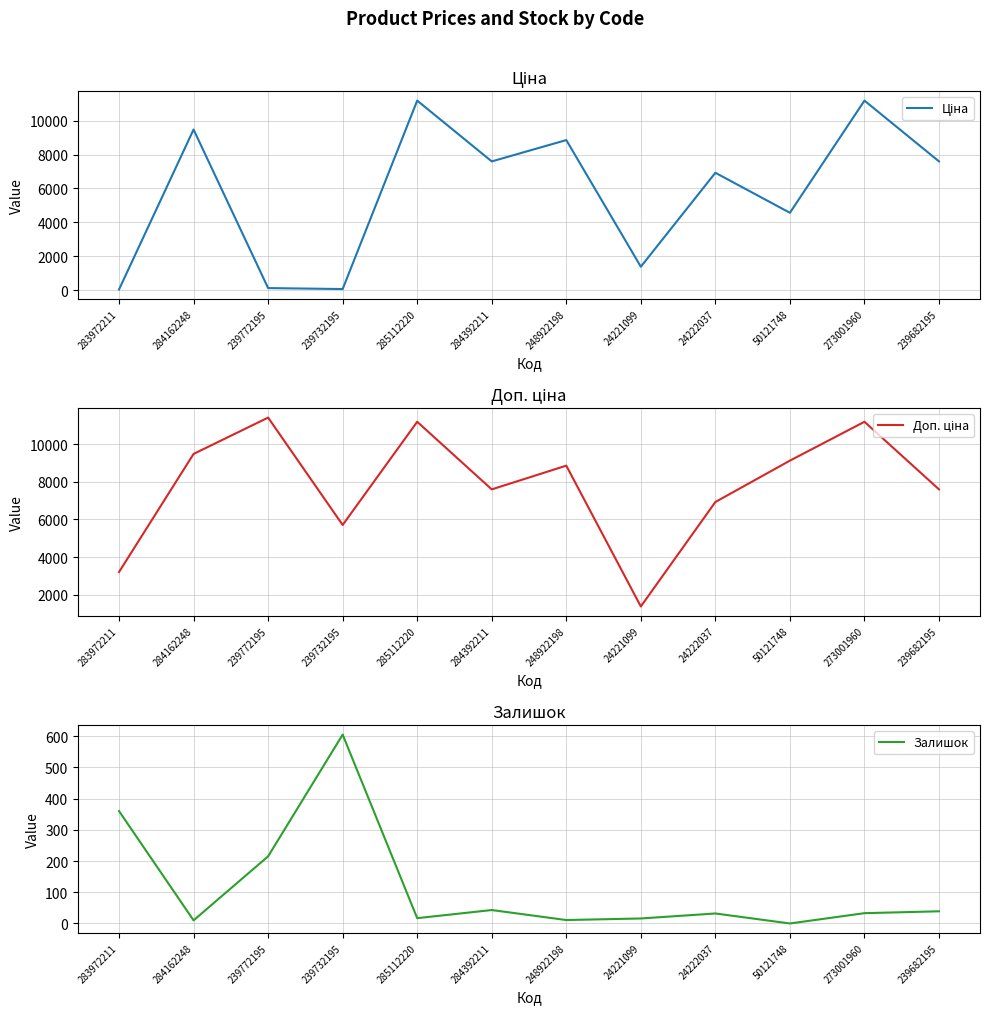

True or false: Доп. ціна and Залишок intersect in this chart.

False